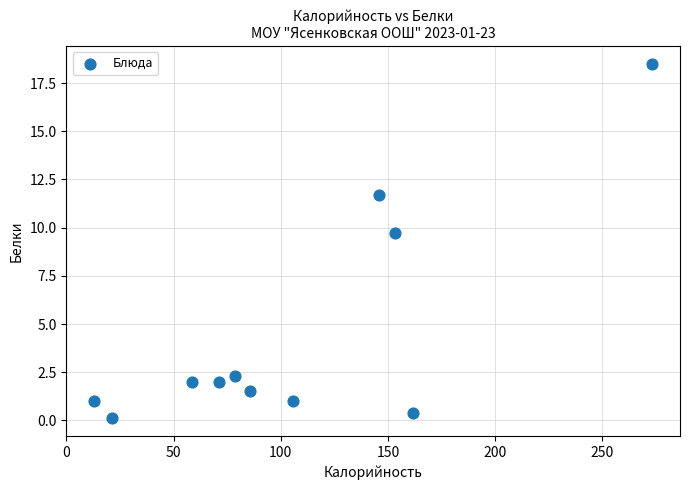

What is the range of Y values (max minus min)?

18.4